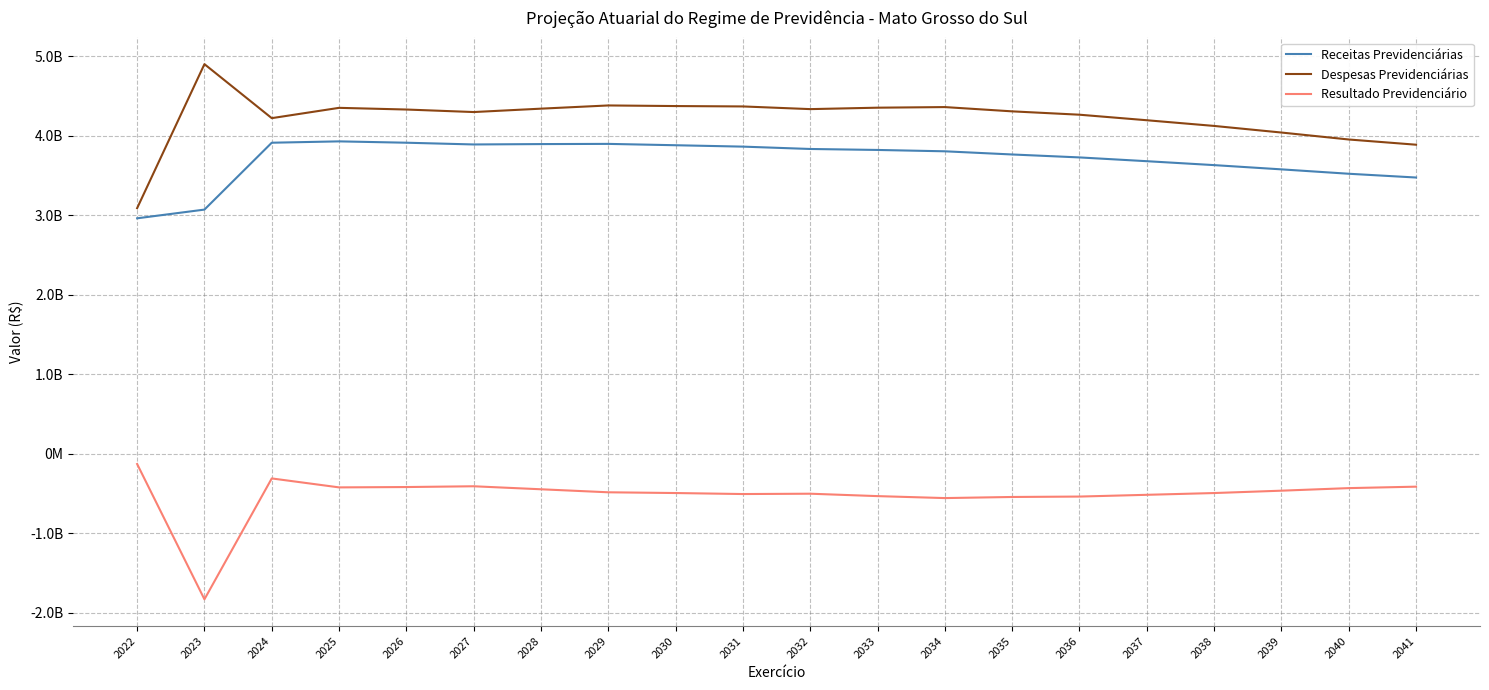

Does the chart have visible grid lines?

Yes